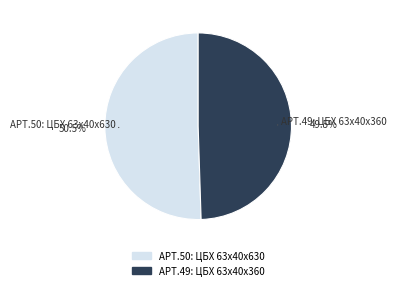

Is there any slice that represents more than half of the pie?

Yes